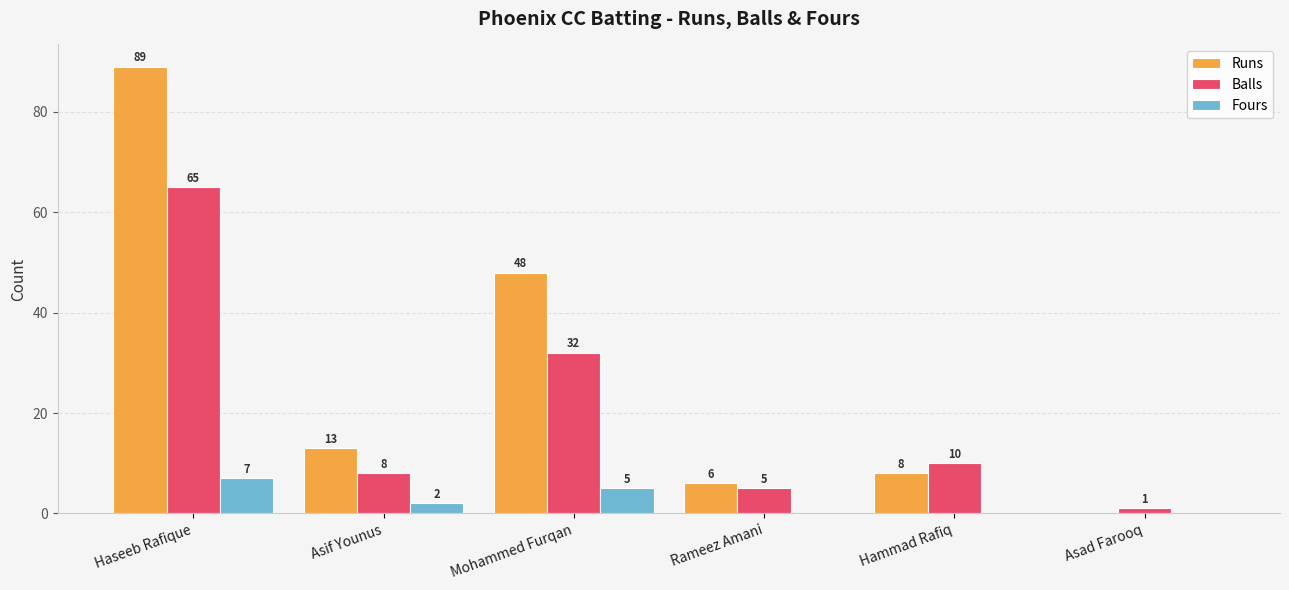

At which label is Runs closest to 44?

Mohammed Furqan